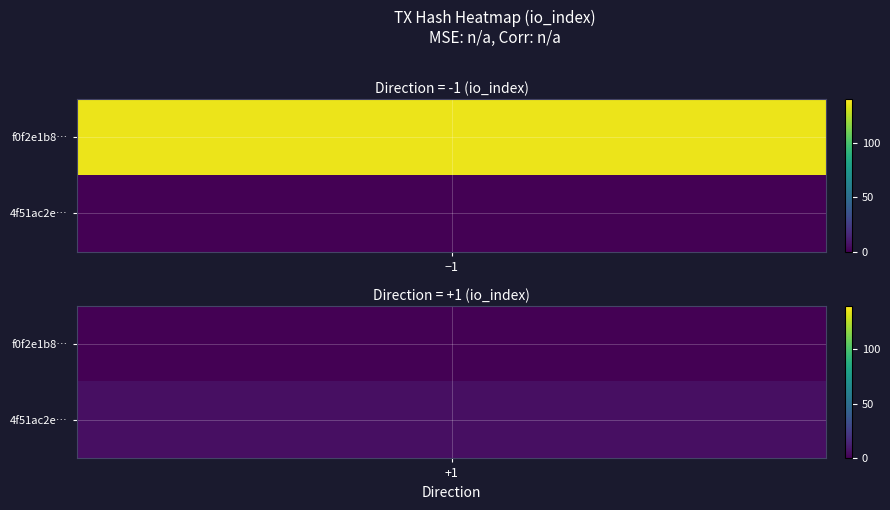

How many distinct data groups are displayed?

2